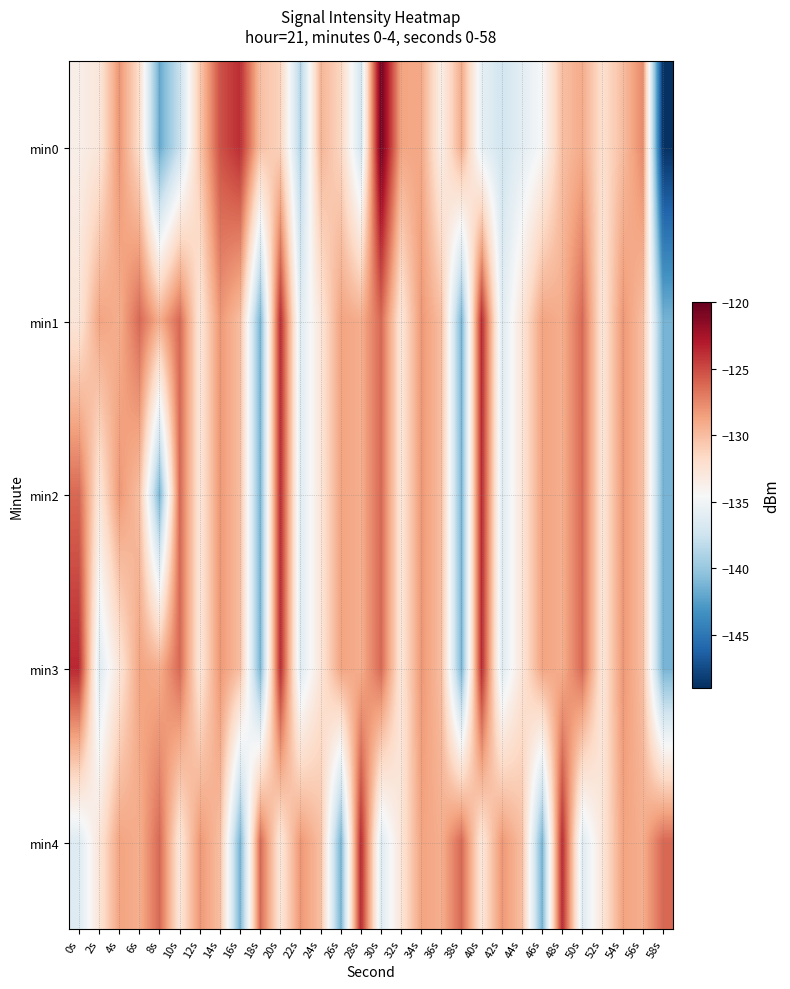

Count the number of categories in the chart.

30